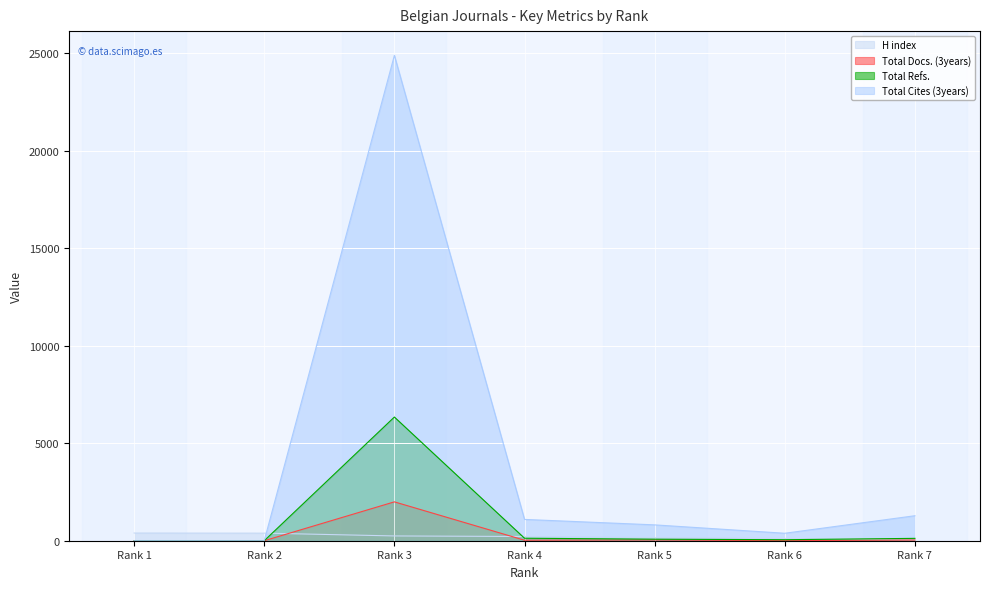

What are all the series names shown in the legend?

H index, Total Docs. (3years), Total Refs., Total Cites (3years)